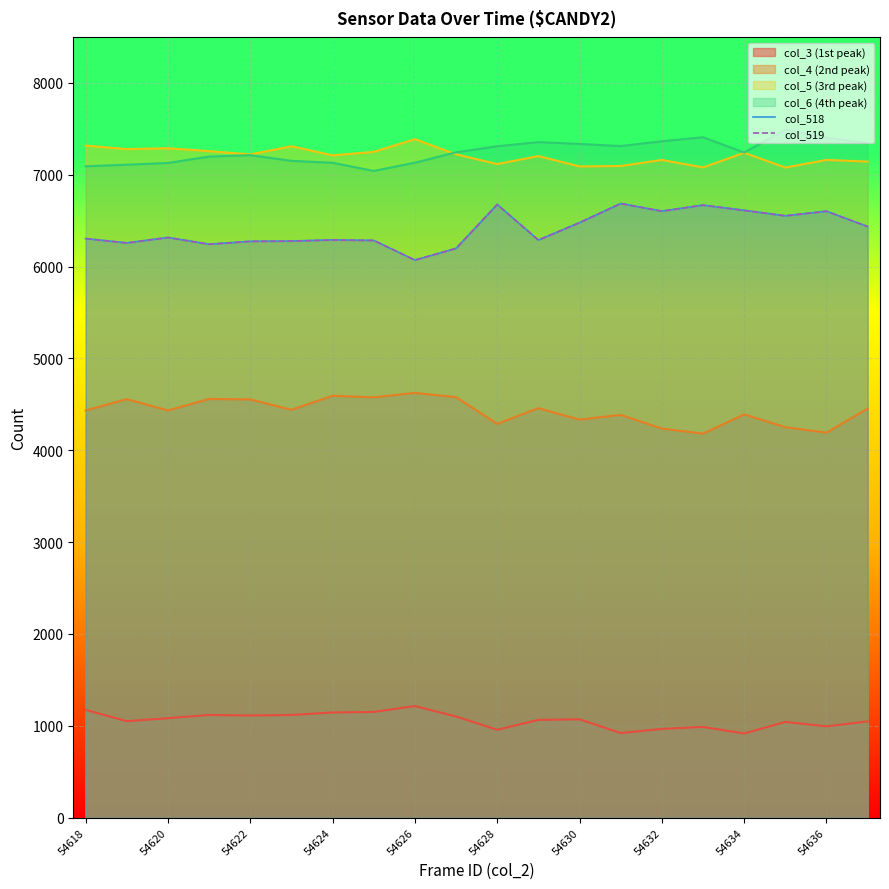

How many interior local valleys does the col_518 series have?

6